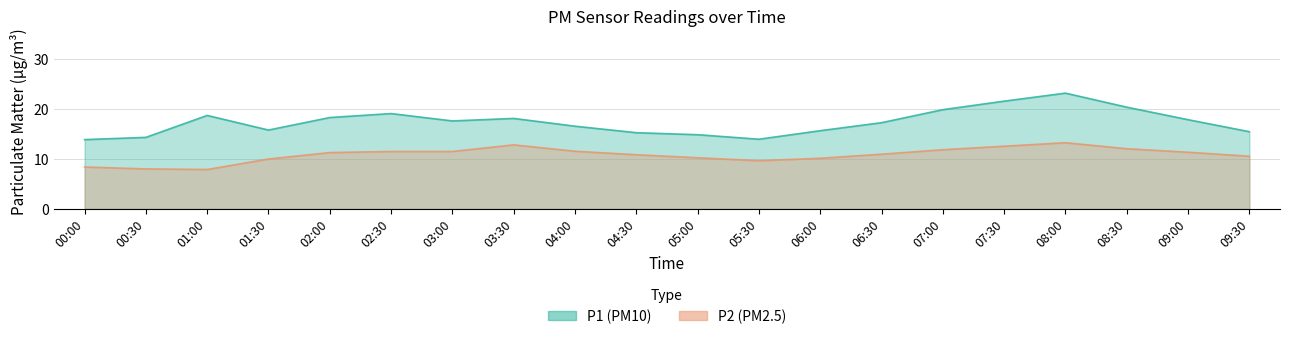

What is the difference between the P2 values at 08:30 and 06:00?

1.9